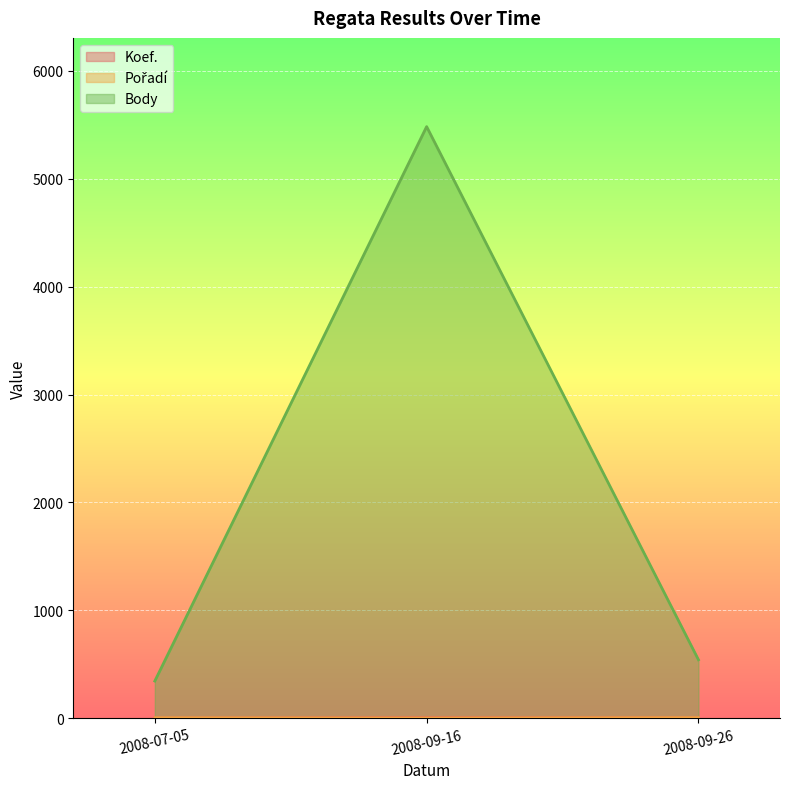

Reading left to right, extract all data points from this chart.

Koef.: 2008-07-05=1	2008-09-16=6	2008-09-26=3
Pořadí: 2008-07-05=4	2008-09-16=2	2008-09-26=5
Body: 2008-07-05=344	2008-09-16=5483	2008-09-26=541